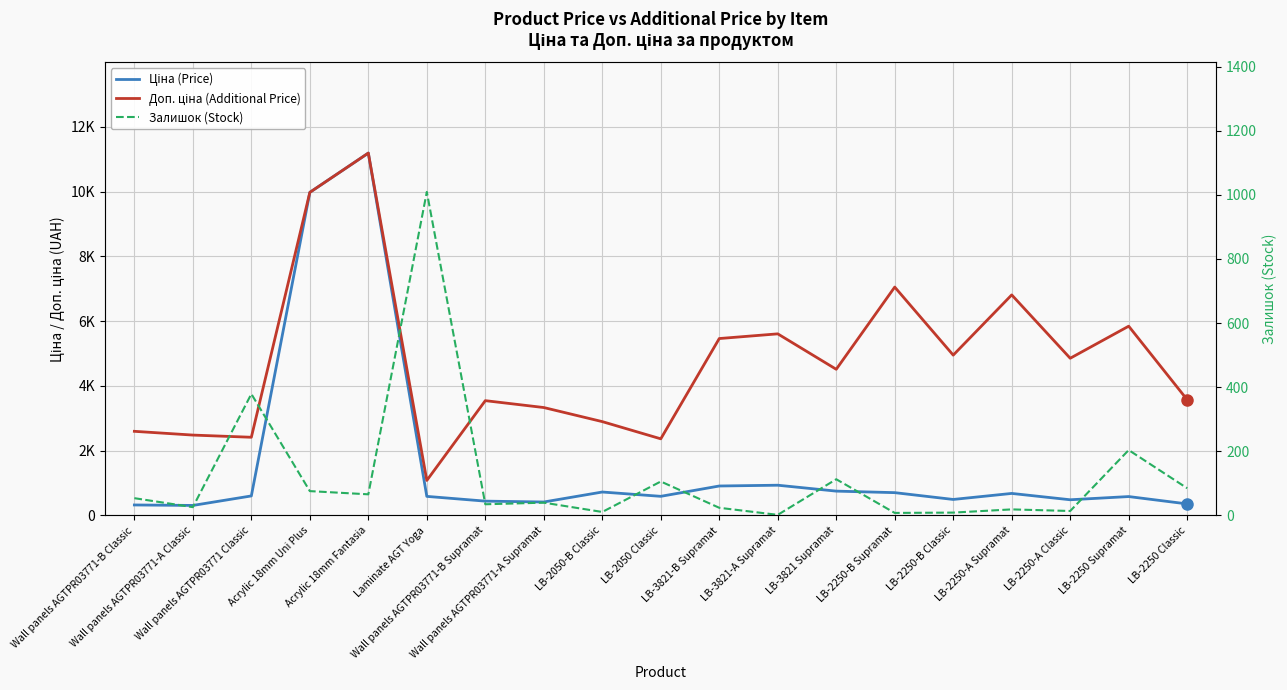

How many values in the Доп. ціна (Additional Price) series exceed 4513?

10